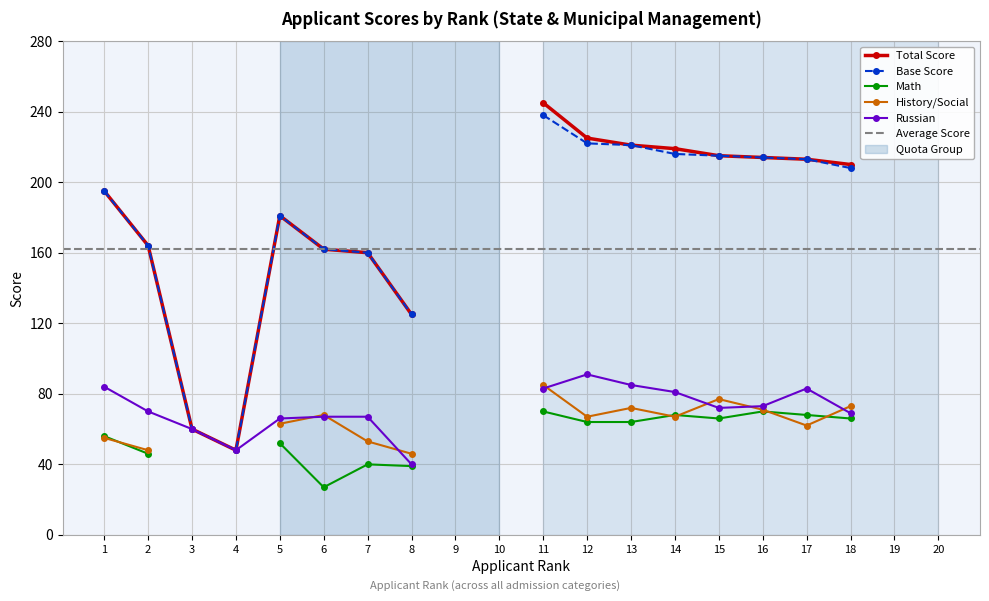

At which category does Total Score reach its first local valley?

4